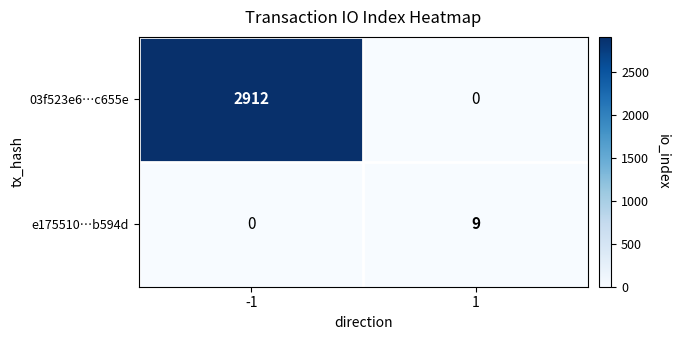

Rank the series at -1 from lowest to highest value.

e175510…b594d, 03f523e6…c655e